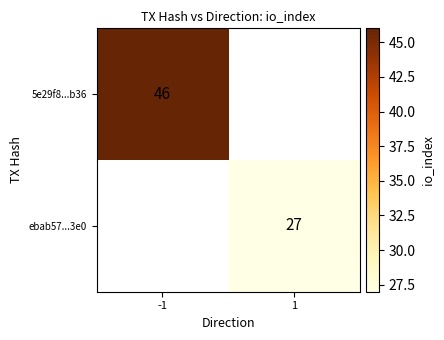

Is the value of ebab57...3e0 at 1 greater than the value of 5e29f8...b36 at -1?

No